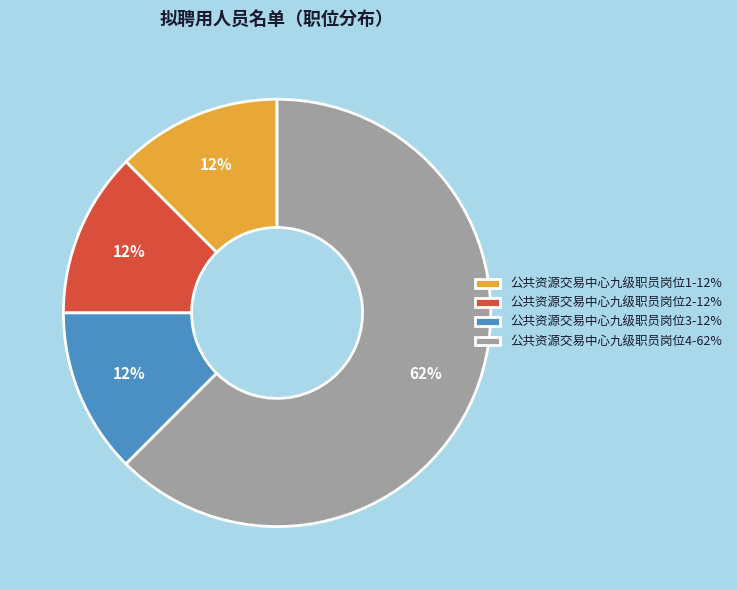

Count the number of slices in the pie.

4